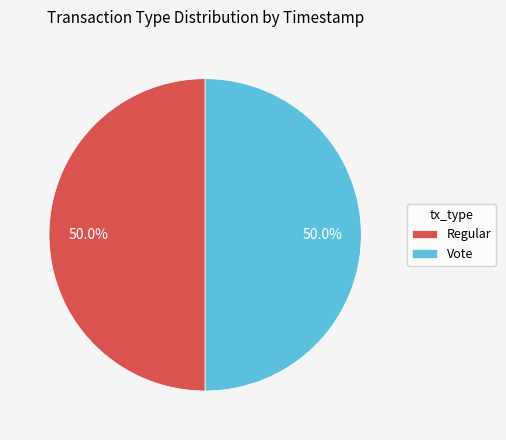

Approximately how many times larger is the value at Vote compared to Regular?

1.0